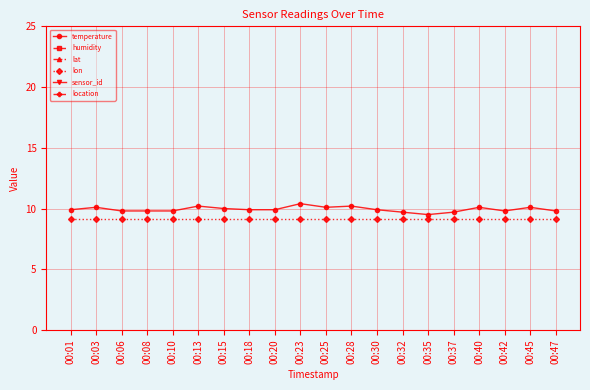

What is the sum of all lat values?

975.3